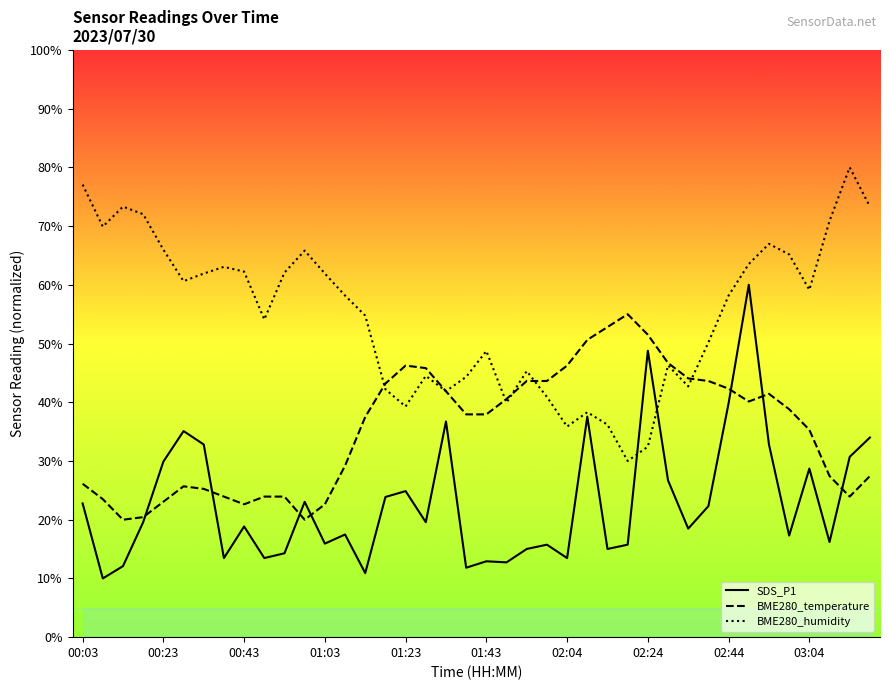

List the series in order of their overall mean, highest first.

BME280_humidity, BME280_temperature, SDS_P1